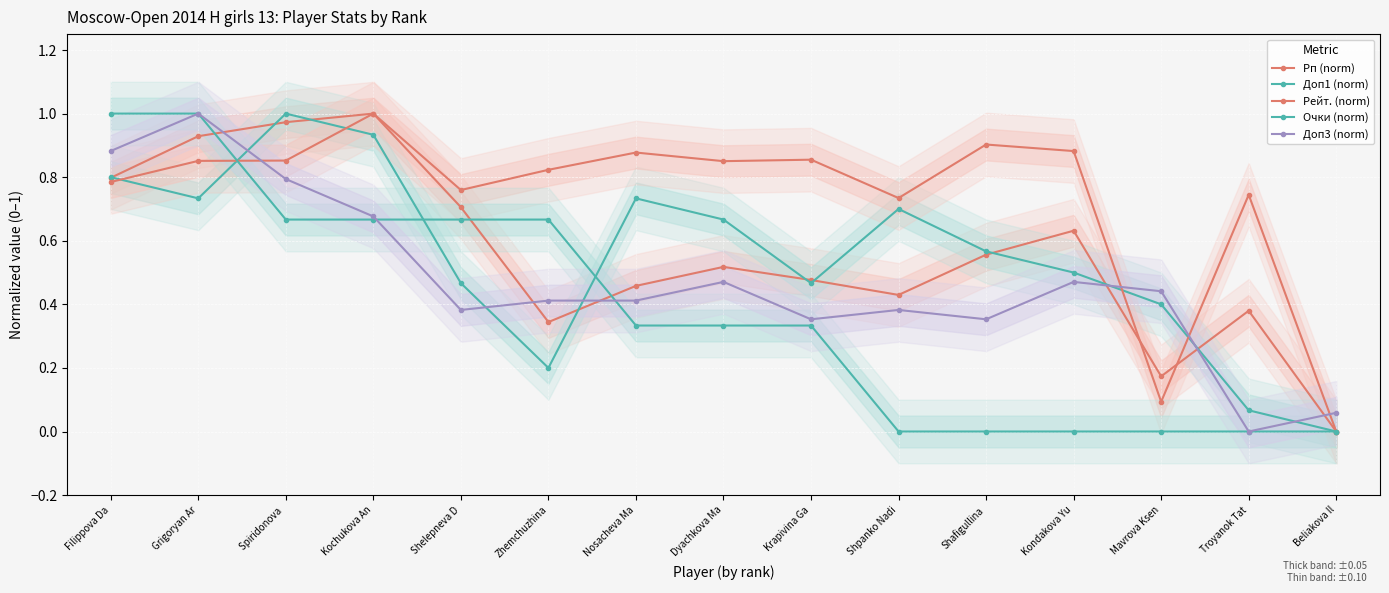

Count the number of data series in this chart.

5